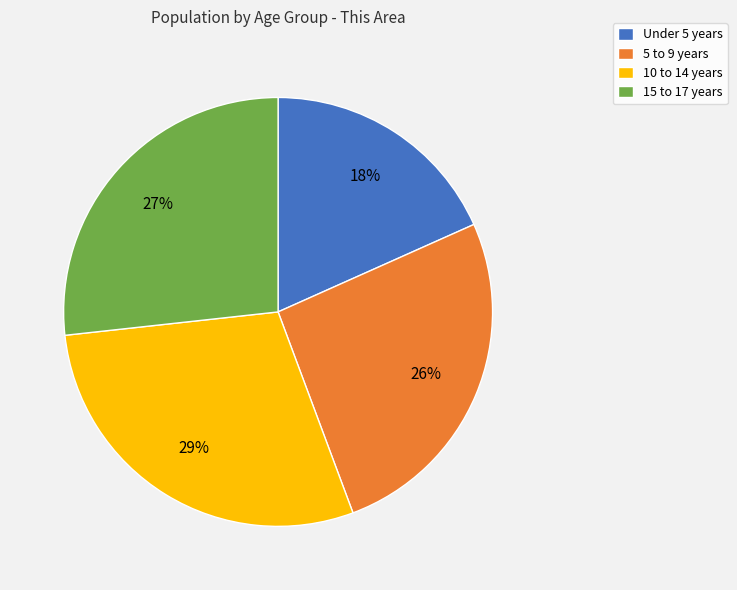

Do Under 5 years and 15 to 17 years together represent more than half of the pie?

No